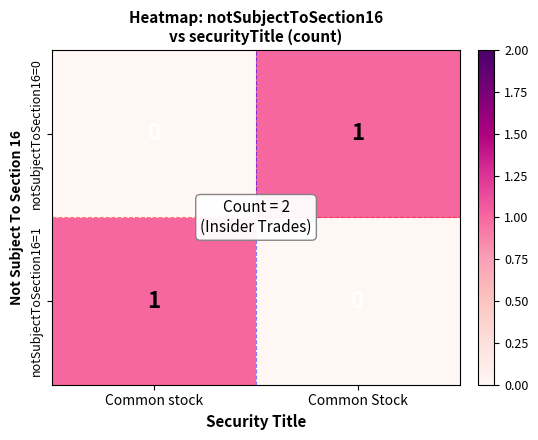

Is it true that notSubjectToSection16=0 equals 1 at Common Stock?

True